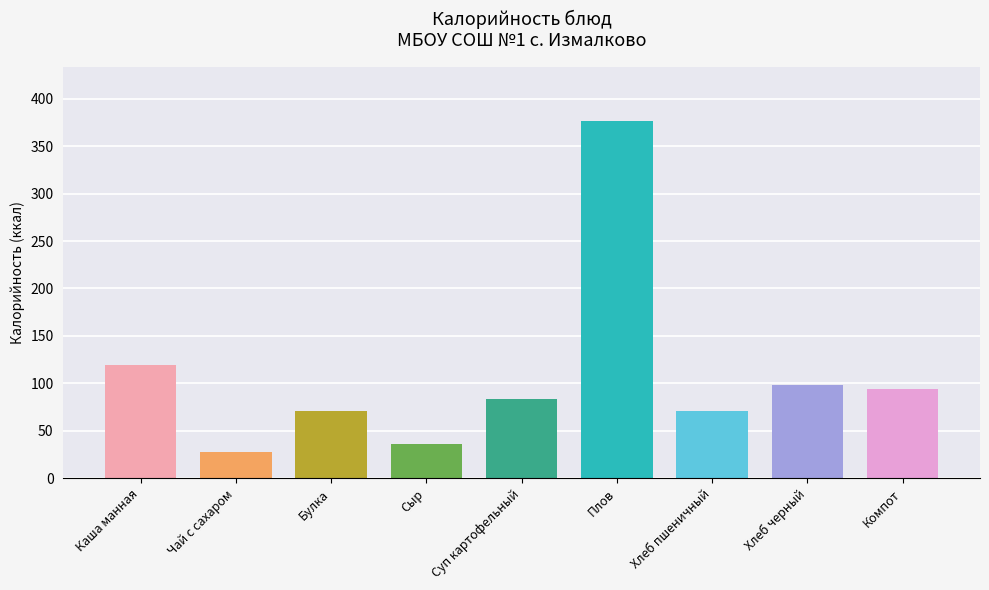

What is the smallest value displayed?

28.0